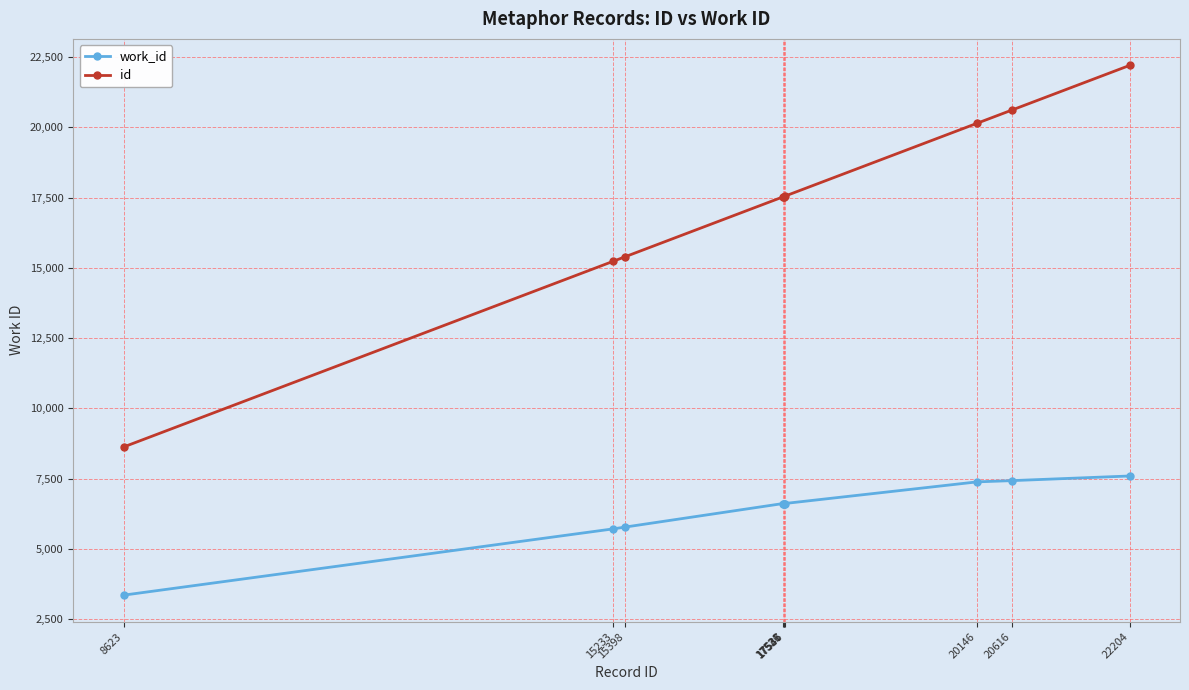

At which category is the sum across all series the highest?

22204